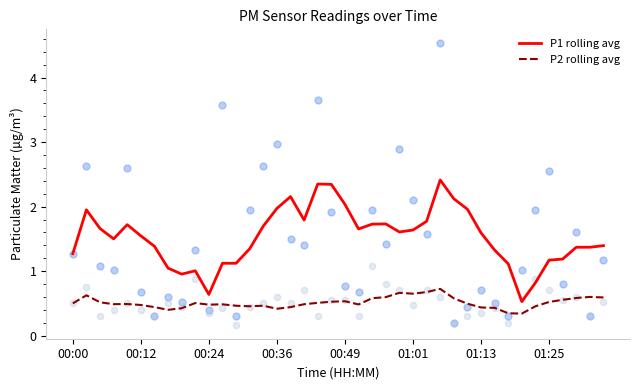

Which series has the largest Y range (max minus min)?

P1 rolling avg